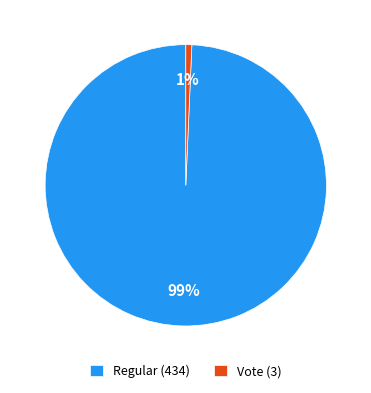

Is there a majority slice in this chart?

Yes